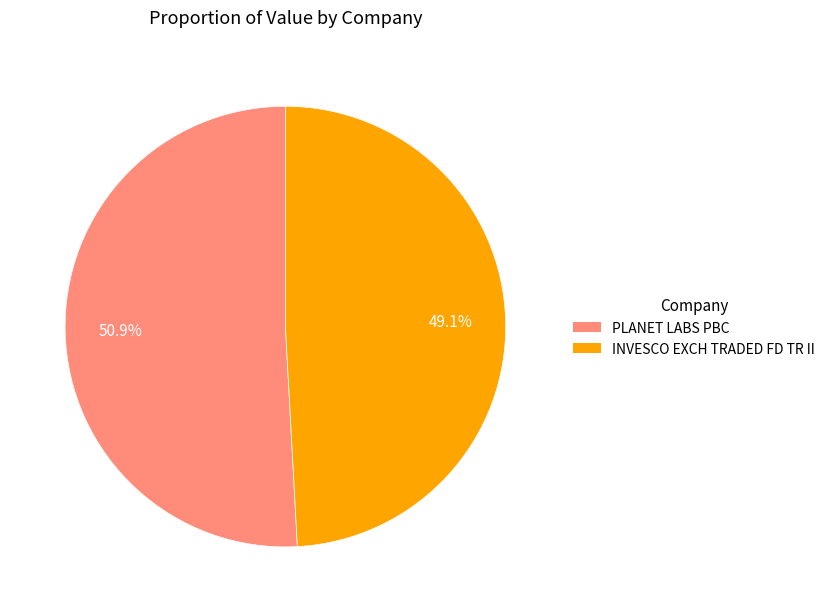

Approximately how many times larger is the value at INVESCO EXCH TRADED FD TR II compared to PLANET LABS PBC?

1.0